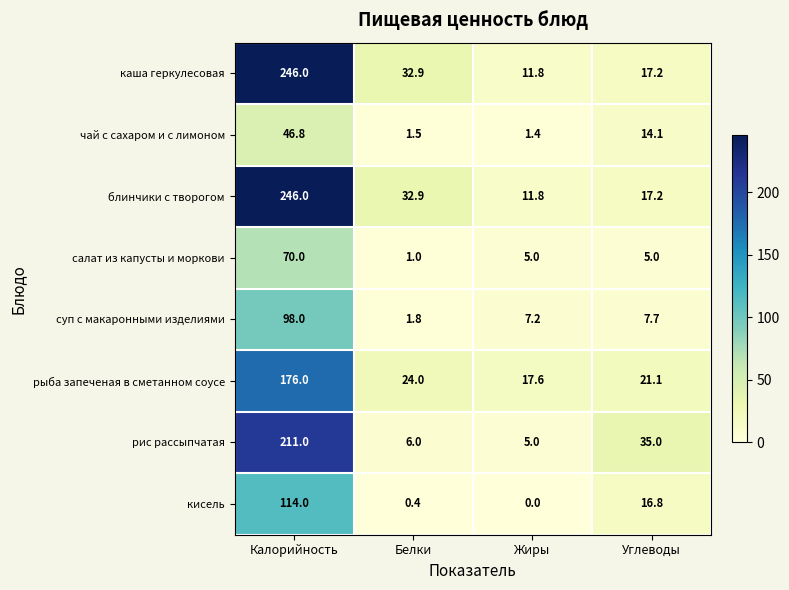

What is the greatest value displayed?

246.0